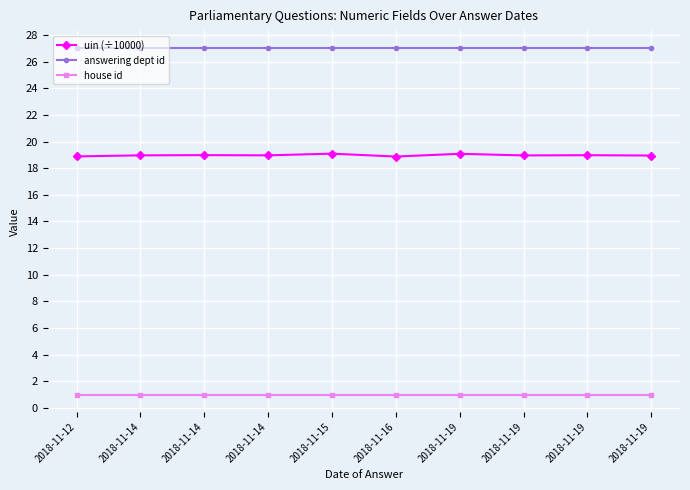

Reading left to right, list all the values displayed in this chart.

uin (÷10000): 18.9	19.0	19.0	19.0	19.1	18.9	19.1	19.0	19.0	19.0
answering dept id: 27.0	27.0	27.0	27.0	27.0	27.0	27.0	27.0	27.0	27.0
house id: 1.0	1.0	1.0	1.0	1.0	1.0	1.0	1.0	1.0	1.0